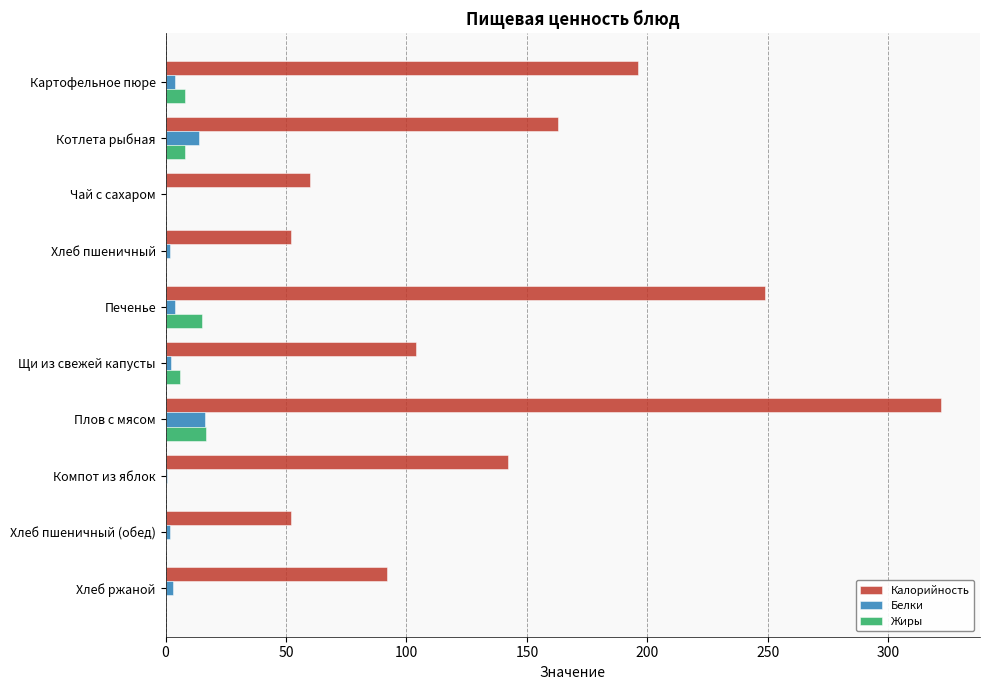

Which series has the largest total across all categories?

Калорийность